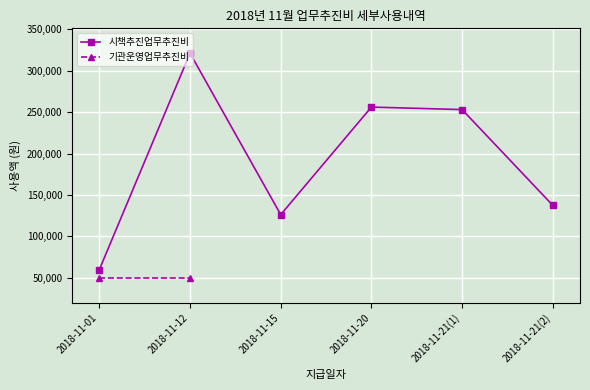

Count the number of values greater than 253000.

2